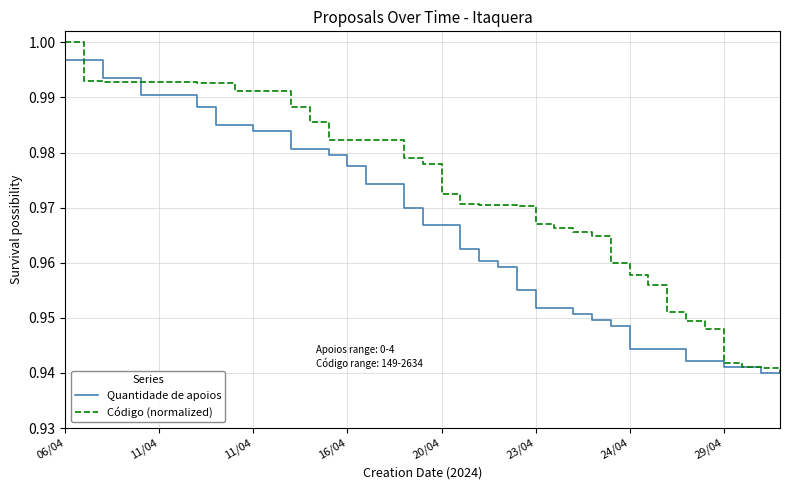

Which series has the largest total across all categories?

Código (normalized)